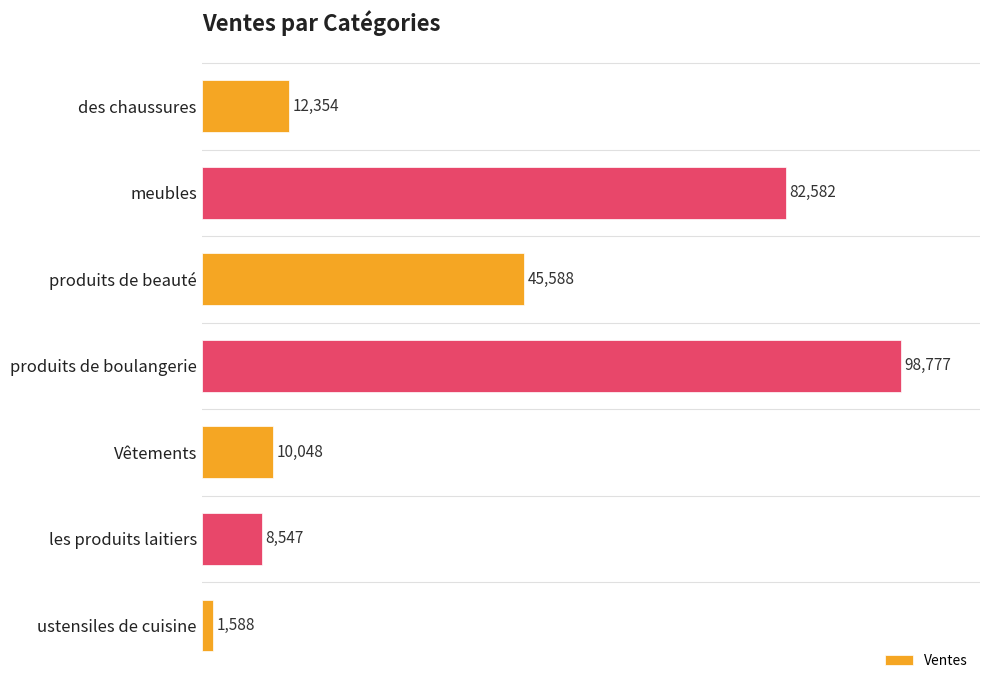

What is the label of the 7th bar from the top?

ustensiles de cuisine